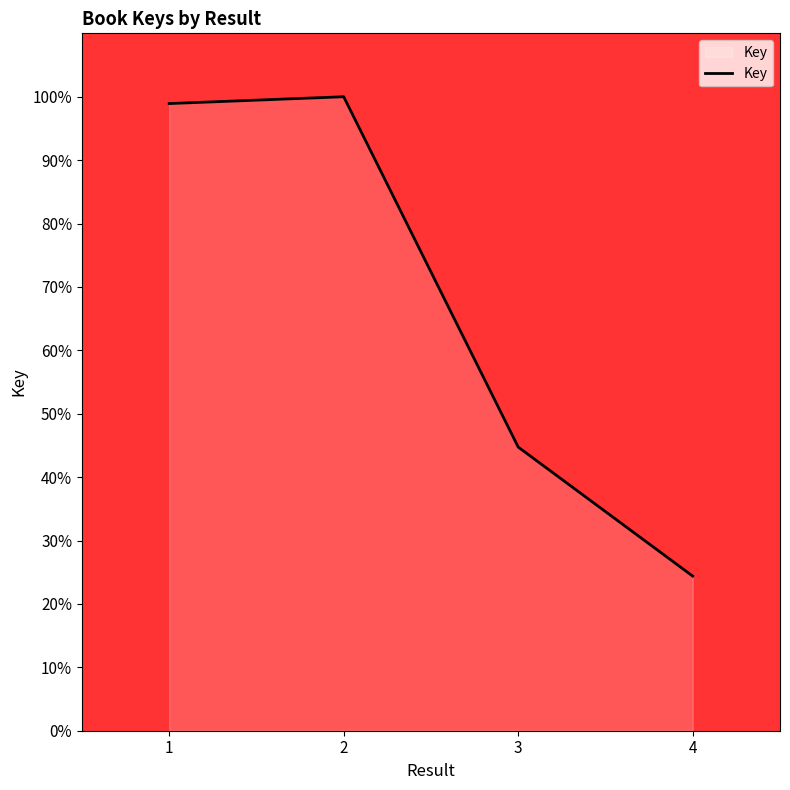

At which category does the chart reach its minimum across all series?

4